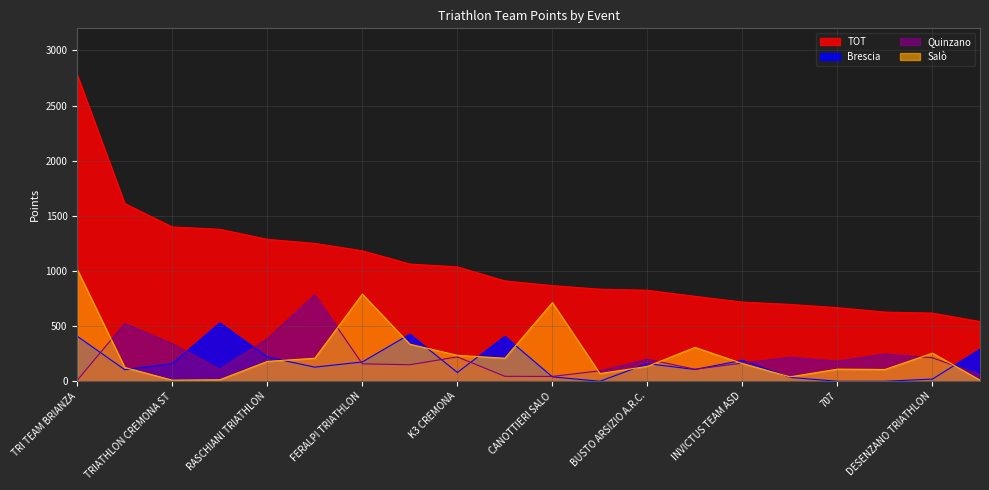

Reading left to right, what are all the values shown in this chart?

TOT: TRI TEAM BRIANZA=2777	CUS PROPATRIA MILANO=1611	TRIATHLON CREMONA ST=1399	RHO TRIATHLON CLUB=1378	RASCHIANI TRIATHLON=1287	VENUS TRIATHLON=1250	FERALPI TRIATHLON=1183	LYKOS TRIATHLON TEAM=1063	K3 CREMONA=1037	VTT=910	CANOTTIERI SALO=867	DDS=835	BUSTO ARSIZIO A.R.C.=825	MILLENNIUM TRIATHLON=770	INVICTUS TEAM ASD=718	ROAD RUNNERS=697	707=667	ZEROTRI 1 COMO=627	DESENZANO TRIATHLON=618	TRIATHLON TREVIGLIO=541
Brescia: TRI TEAM BRIANZA=408	CUS PROPATRIA MILANO=105	TRIATHLON CREMONA ST=160	RHO TRIATHLON CLUB=529	RASCHIANI TRIATHLON=220	VENUS TRIATHLON=128	FERALPI TRIATHLON=175	LYKOS TRIATHLON TEAM=427	K3 CREMONA=80	VTT=407	CANOTTIERI SALO=40	DDS=0	BUSTO ARSIZIO A.R.C.=160	MILLENNIUM TRIATHLON=107	INVICTUS TEAM ASD=190	ROAD RUNNERS=35	707=0	ZEROTRI 1 COMO=0	DESENZANO TRIATHLON=20	TRIATHLON TREVIGLIO=290
Quinzano: TRI TEAM BRIANZA=9	CUS PROPATRIA MILANO=524	TRIATHLON CREMONA ST=340	RHO TRIATHLON CLUB=110	RASCHIANI TRIATHLON=385	VENUS TRIATHLON=784	FERALPI TRIATHLON=158	LYKOS TRIATHLON TEAM=150	K3 CREMONA=221	VTT=45	CANOTTIERI SALO=44	DDS=95	BUSTO ARSIZIO A.R.C.=200	MILLENNIUM TRIATHLON=109	INVICTUS TEAM ASD=165	ROAD RUNNERS=217	707=182	ZEROTRI 1 COMO=247	DESENZANO TRIATHLON=213	TRIATHLON TREVIGLIO=59
Salò: TRI TEAM BRIANZA=1013	CUS PROPATRIA MILANO=125	TRIATHLON CREMONA ST=10	RHO TRIATHLON CLUB=14	RASCHIANI TRIATHLON=180	VENUS TRIATHLON=209	FERALPI TRIATHLON=790	LYKOS TRIATHLON TEAM=336	K3 CREMONA=235	VTT=209	CANOTTIERI SALO=713	DDS=70	BUSTO ARSIZIO A.R.C.=135	MILLENNIUM TRIATHLON=307	INVICTUS TEAM ASD=161	ROAD RUNNERS=40	707=110	ZEROTRI 1 COMO=107	DESENZANO TRIATHLON=255	TRIATHLON TREVIGLIO=10